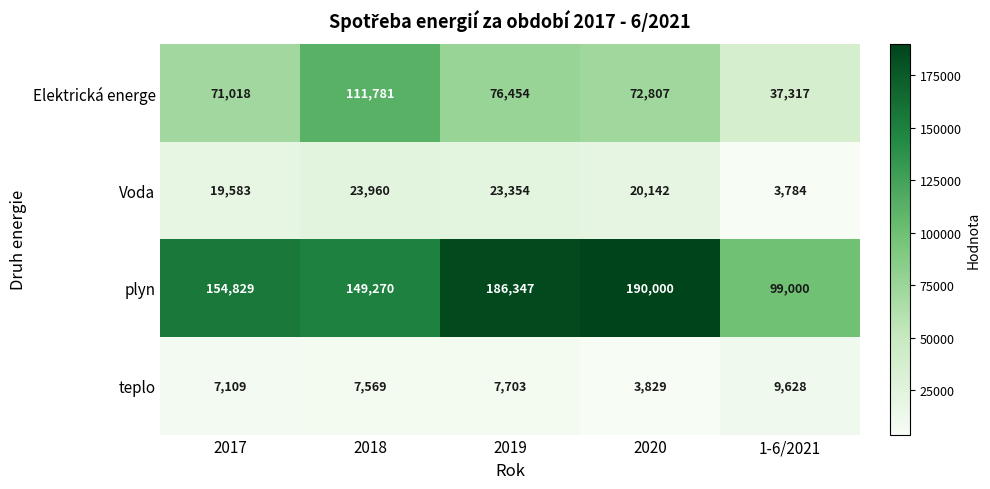

What is the difference between the second highest and minimum values in the teplo series?

3874